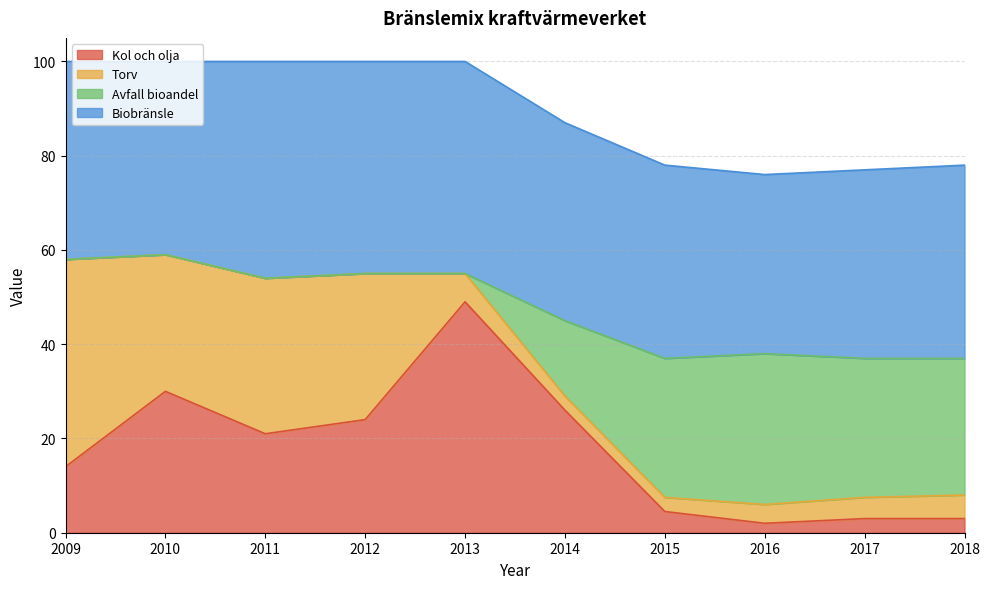

Read the Kol och olja value at 2015.

4.5